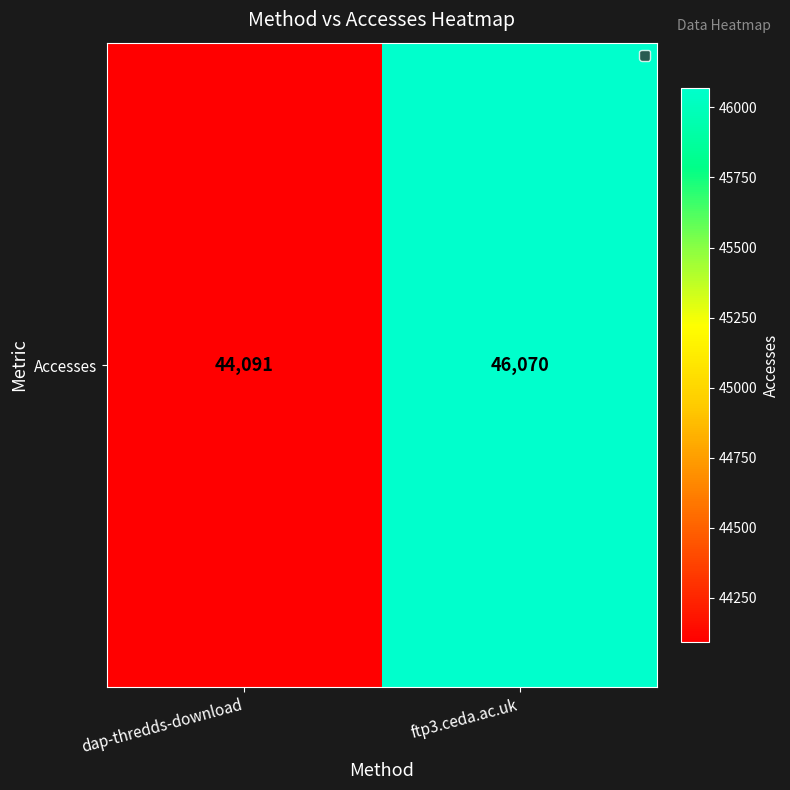

What is the sum of all values?

90161